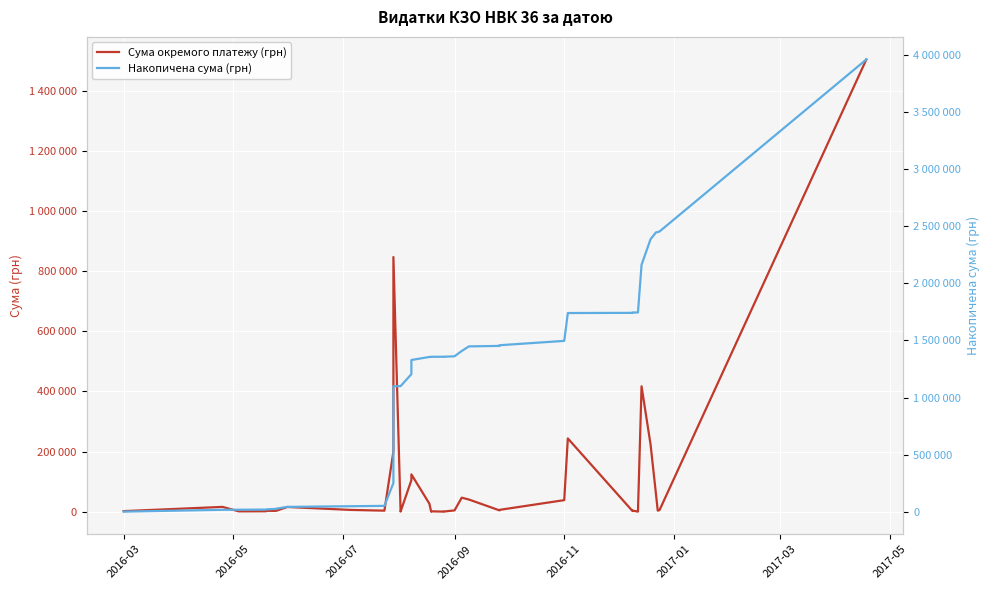

What is the difference between the maximum and minimum values in the Сума окремого платежу (грн) series?

1504923.4